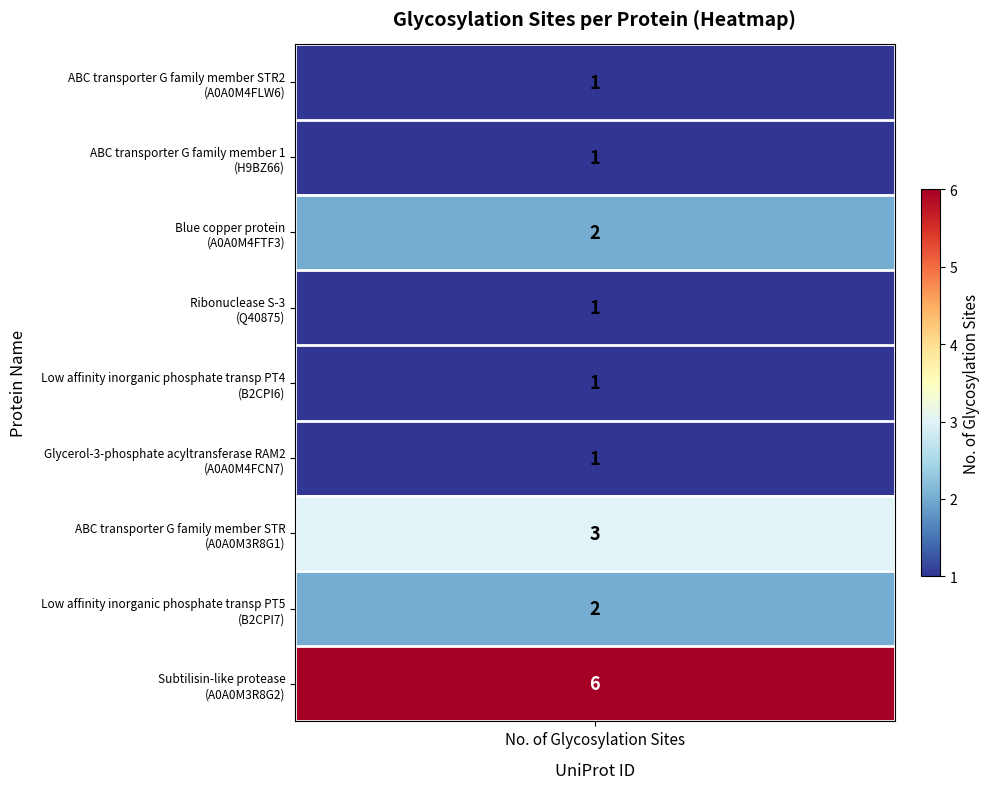

What is the difference between the maximum and minimum values?

5